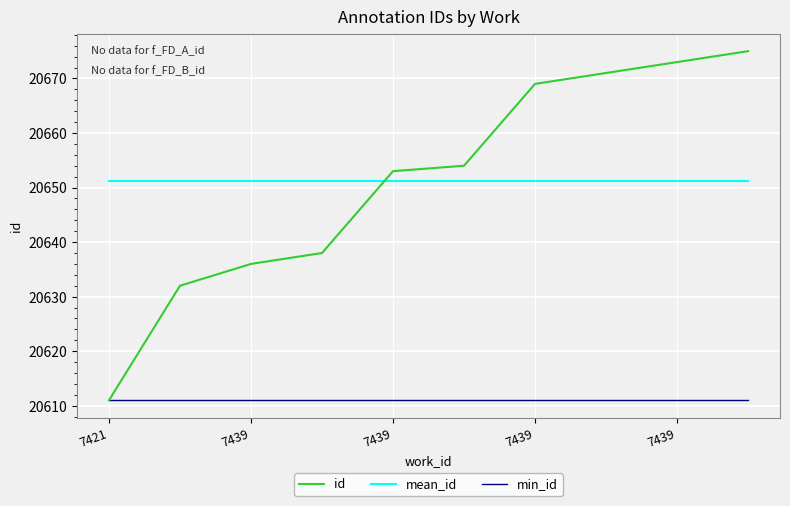

Which series has the largest range (max minus min)?

id